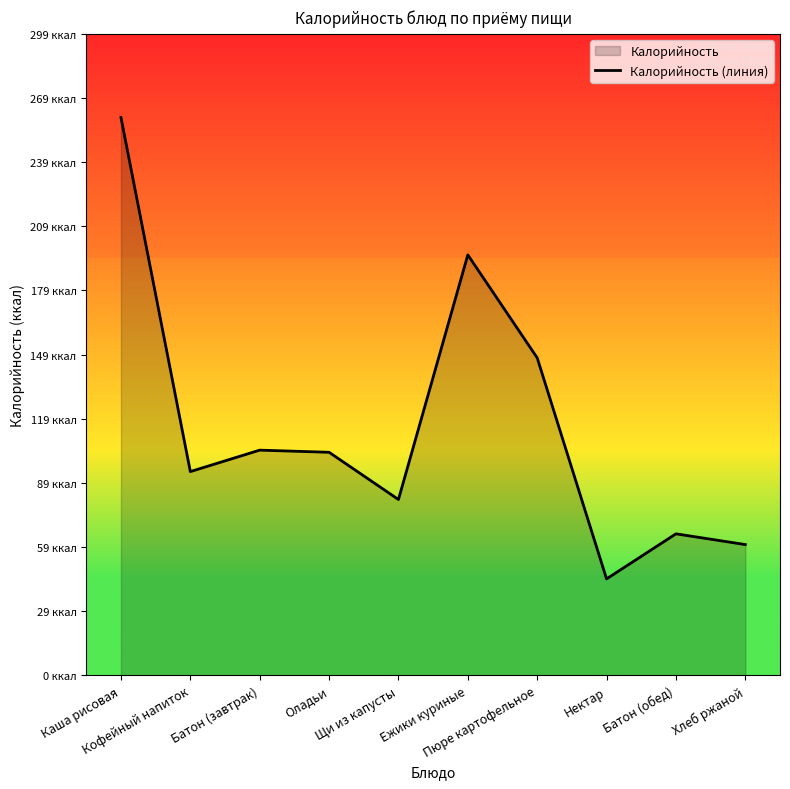

Which has a higher value, Батон (завтрак) or Оладьи?

Батон (завтрак)